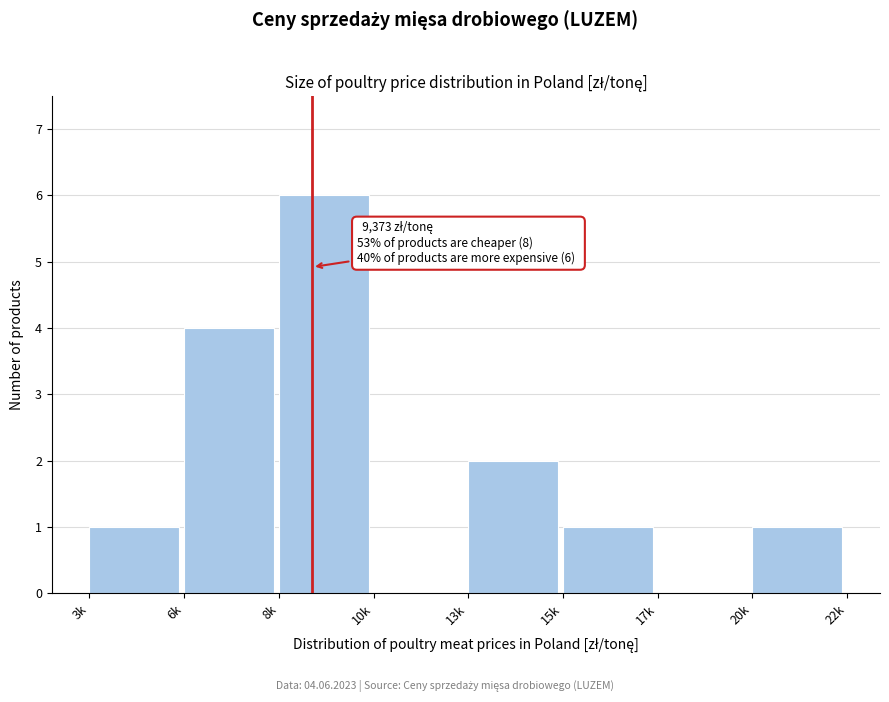

Reading left to right, extract all data points from this chart.

3k=1	6k=4	8k=6	10k=0	13k=2	15k=1	17k=0	20k=1